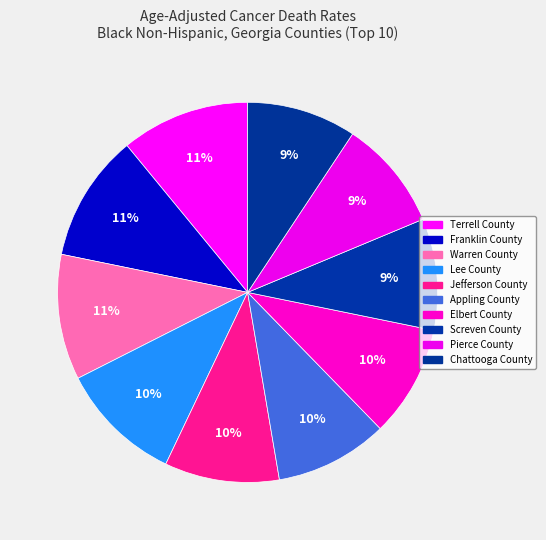

How many segments does this pie chart have?

10